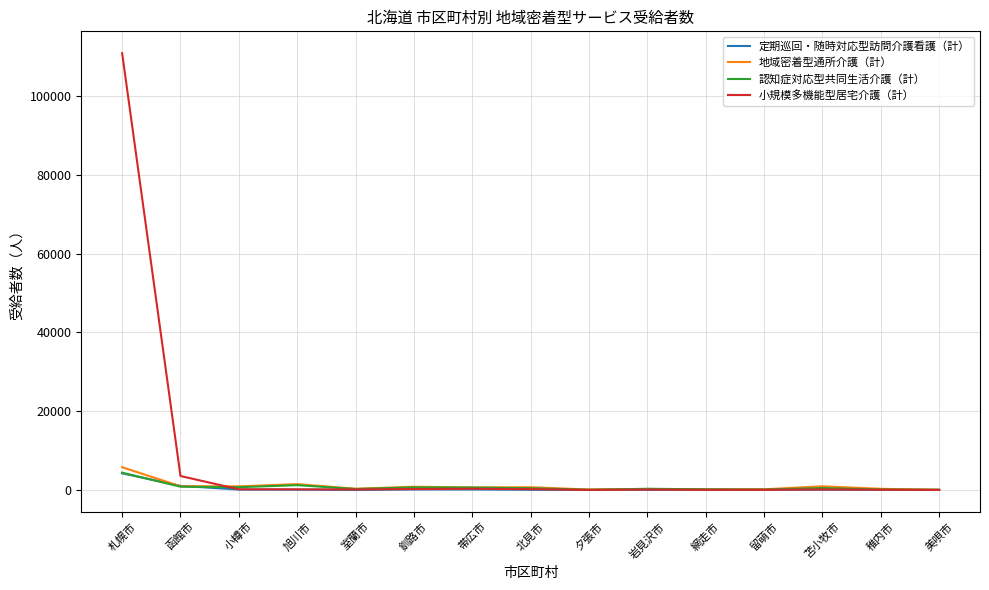

Which series has the widest spread of values?

小規模多機能型居宅介護（計）